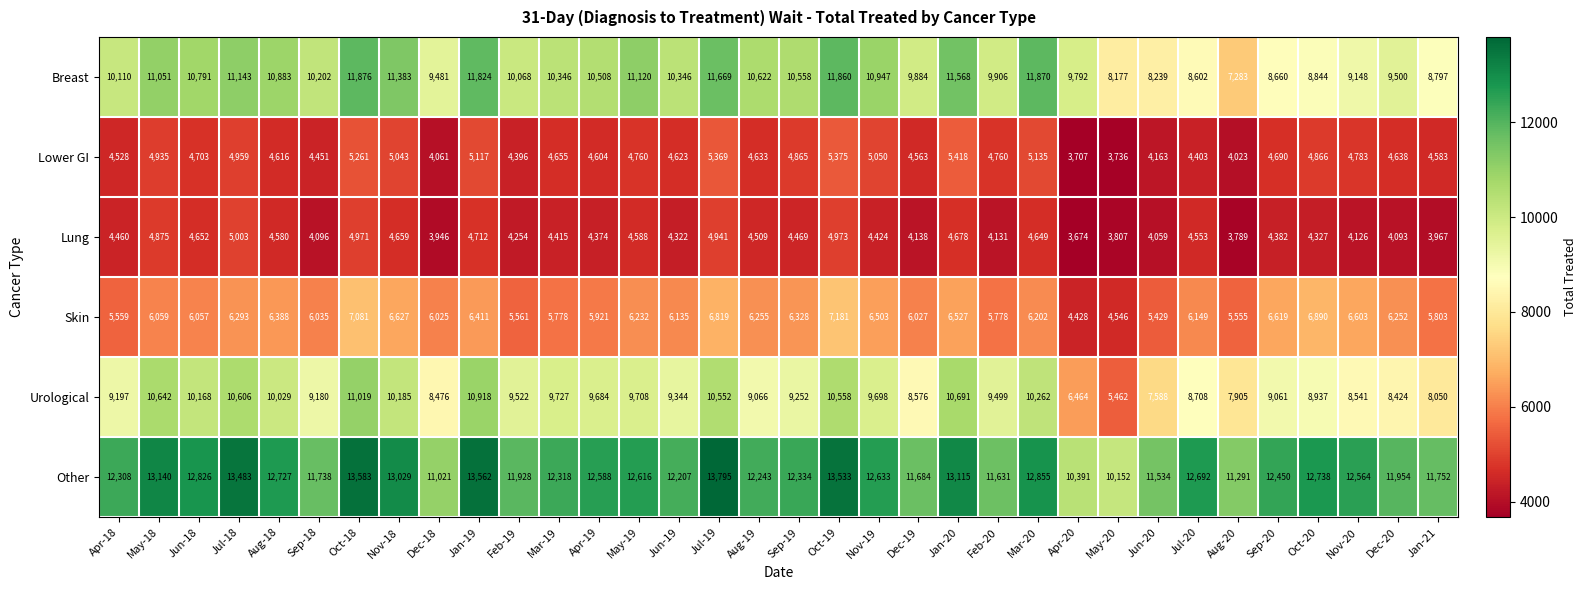

At which label does Urological reach its minimum?

May-20